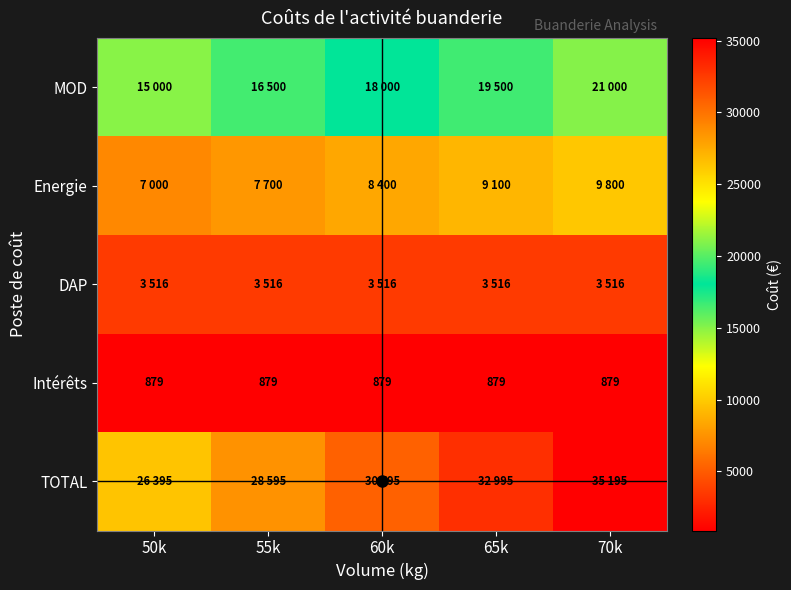

What is the minimum value for Intérêts?

879